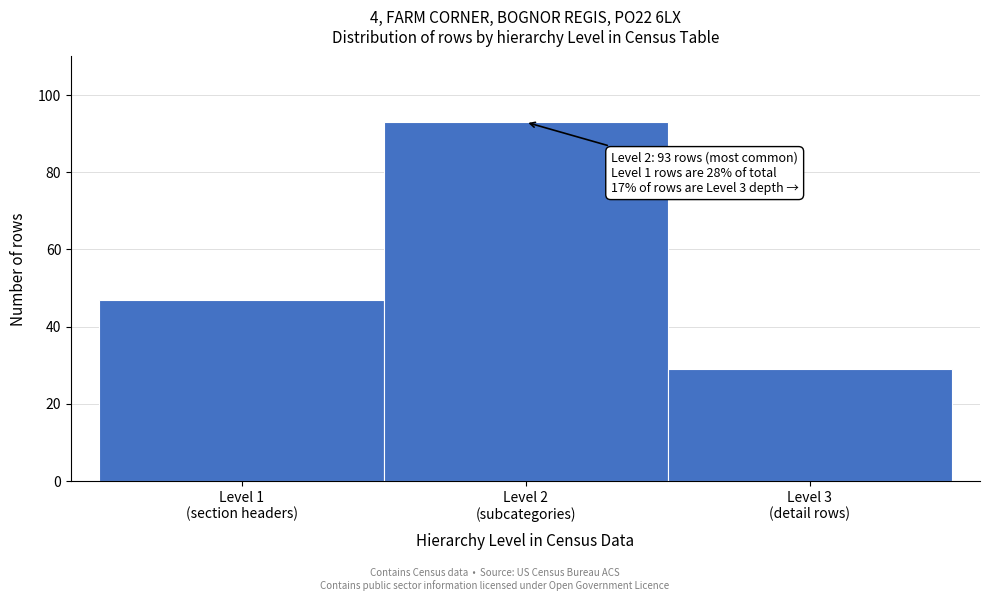

Reading left to right, what are all the values shown in this chart?

47	93	29